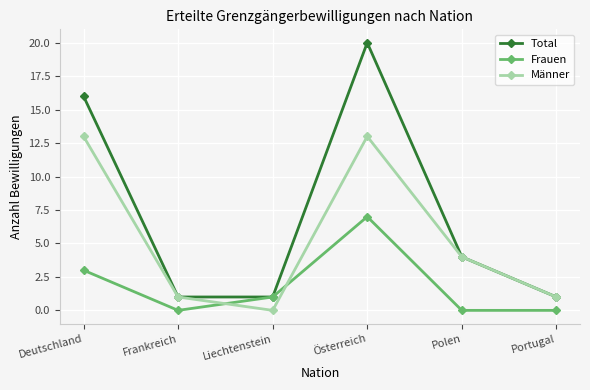

Where do Frauen and Männer first cross each other?

Frankreich and Liechtenstein